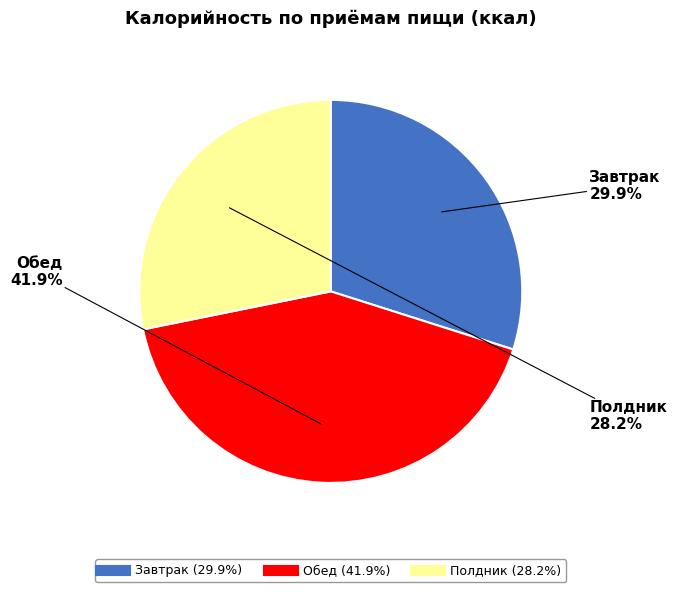

What percentage do Обед and Полдник together represent?

70.1%